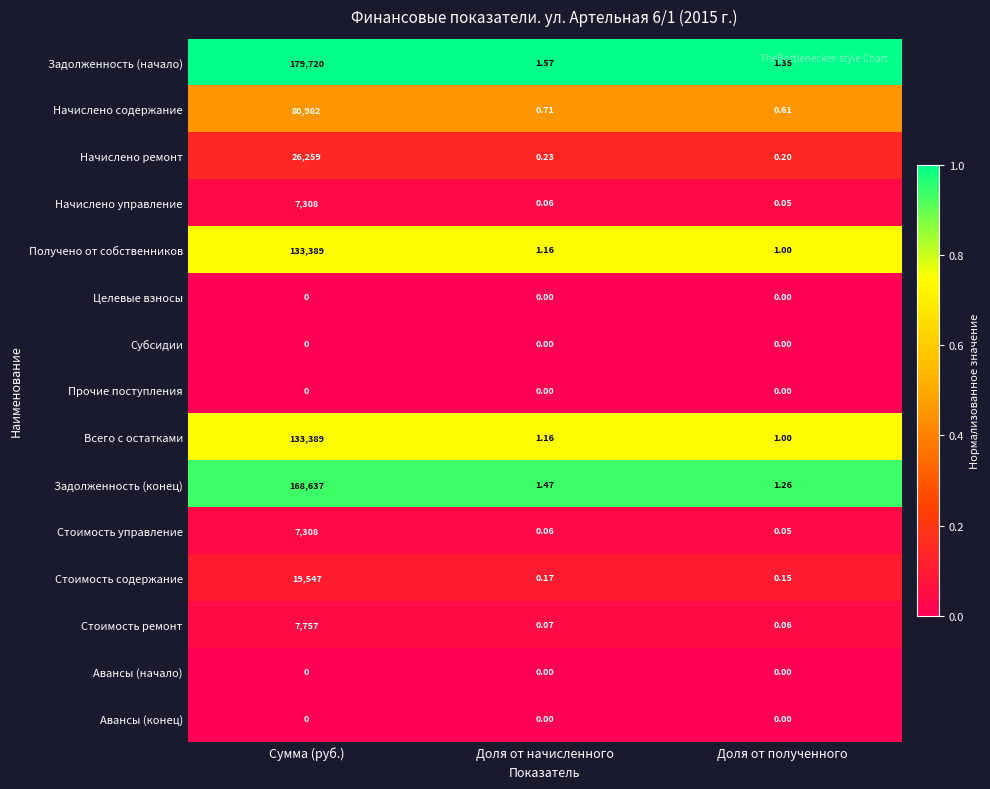

At how many categories does at least one series exceed 0?

3